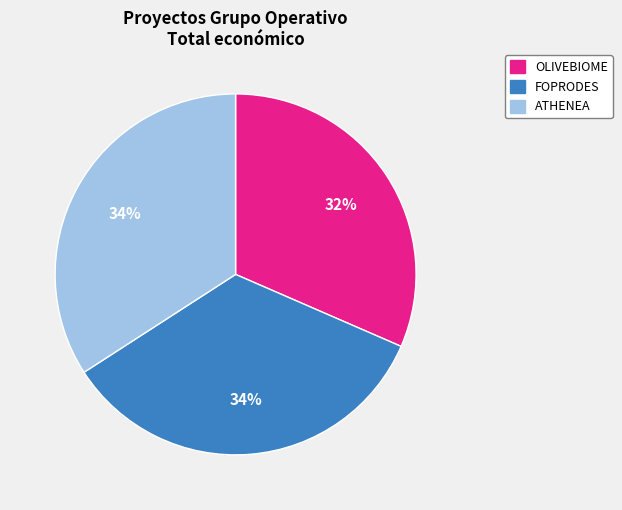

Does any single category account for the majority?

No